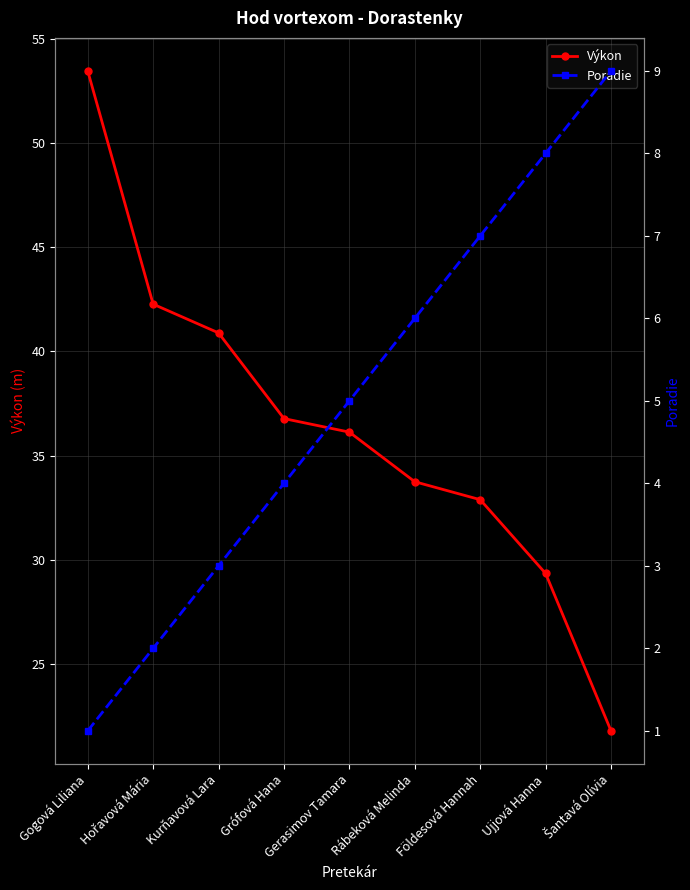

True or false: Poradie has a value of 2.8 at Šantavá Olívia.

False